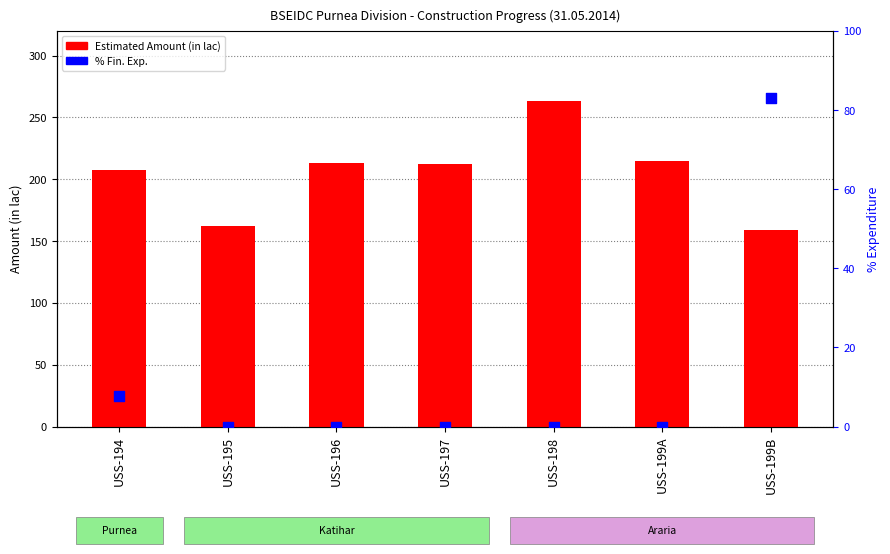

Which series contains the highest Y value?

Estimated Amount (in lac)